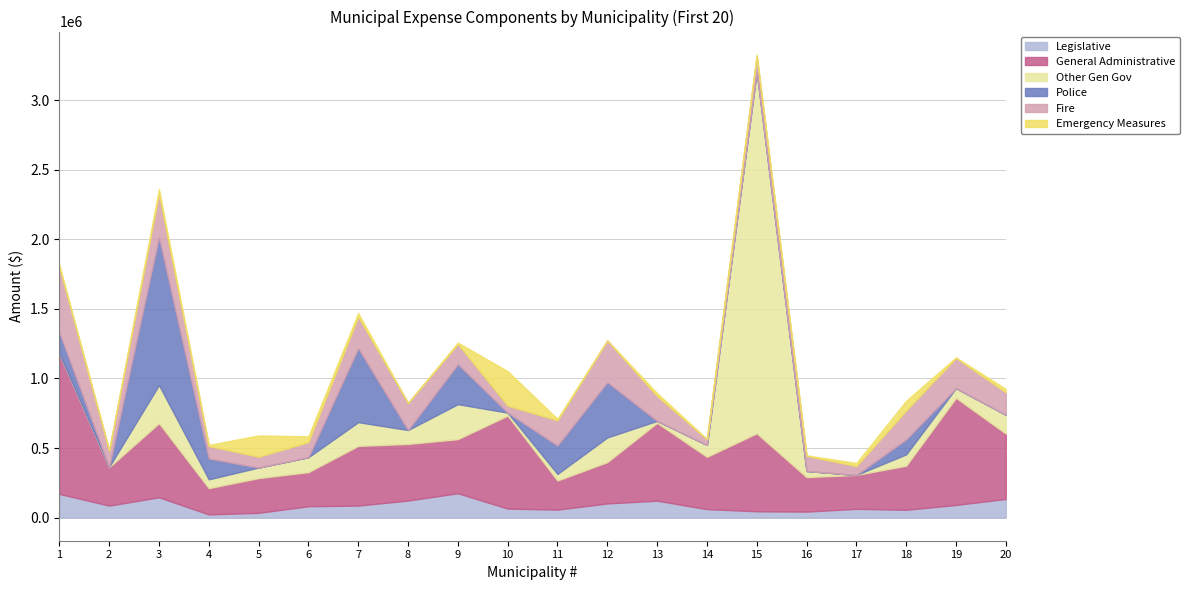

At which category is the sum across all series the highest?

15